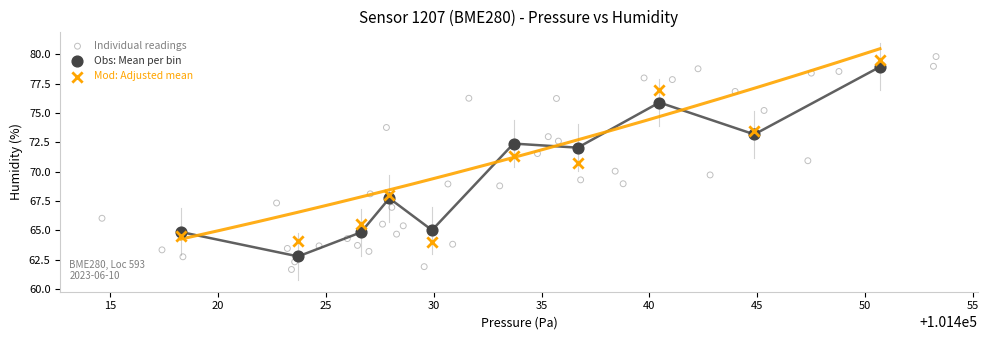

Which series has the largest Y range (max minus min)?

Individual readings